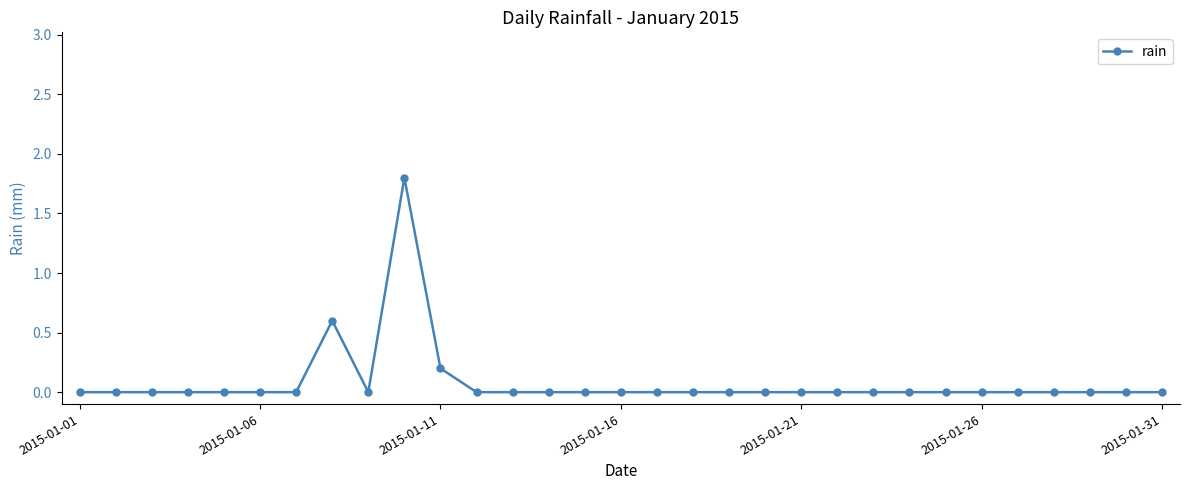

What is the greatest value displayed?

1.8